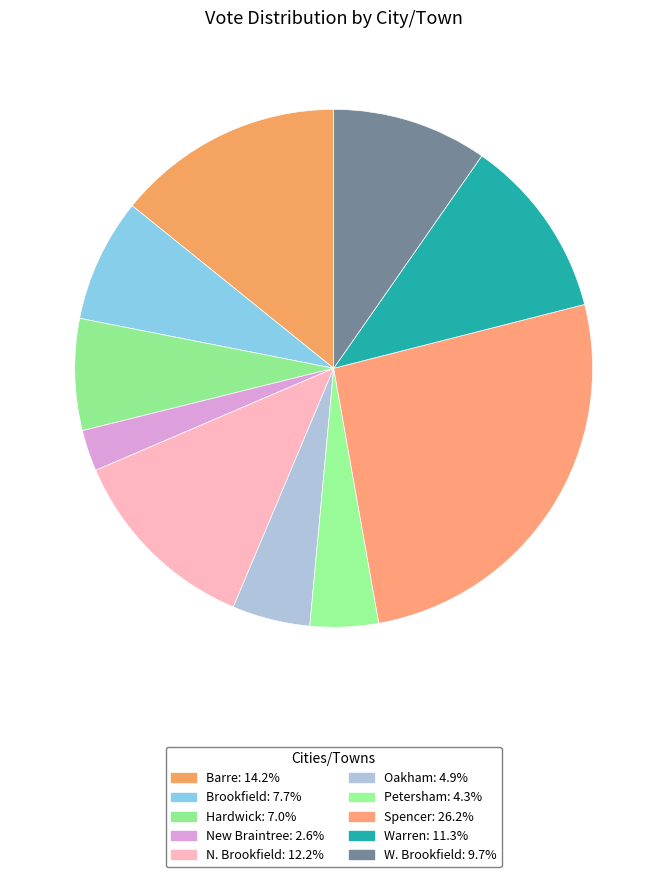

Does W. Brookfield represent more than half of the total?

No